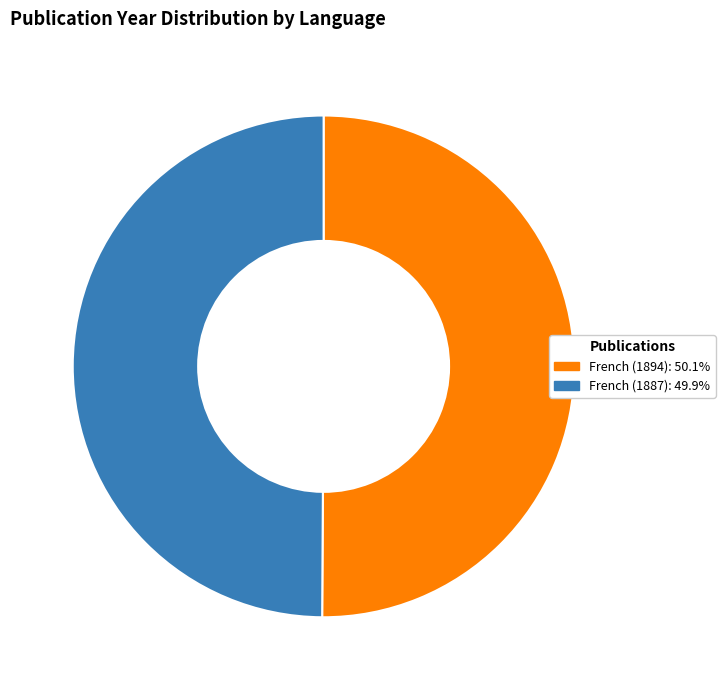

The French (1894) slice represents 50% of the pie. True or false?

True